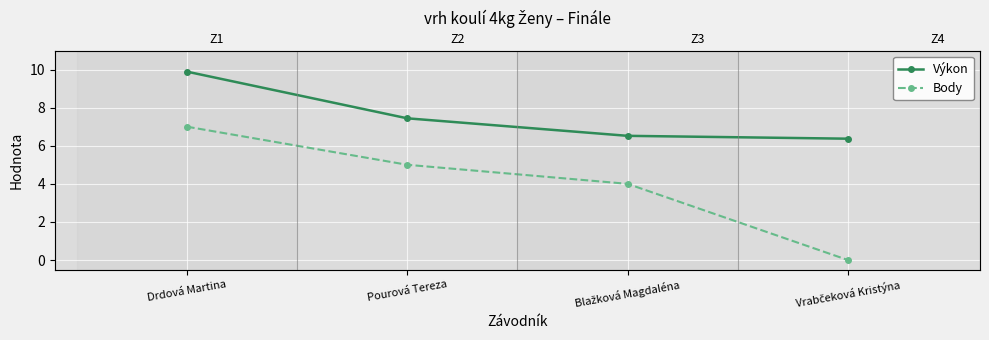

Rank the series by their average value, from lowest to highest.

Body, Výkon